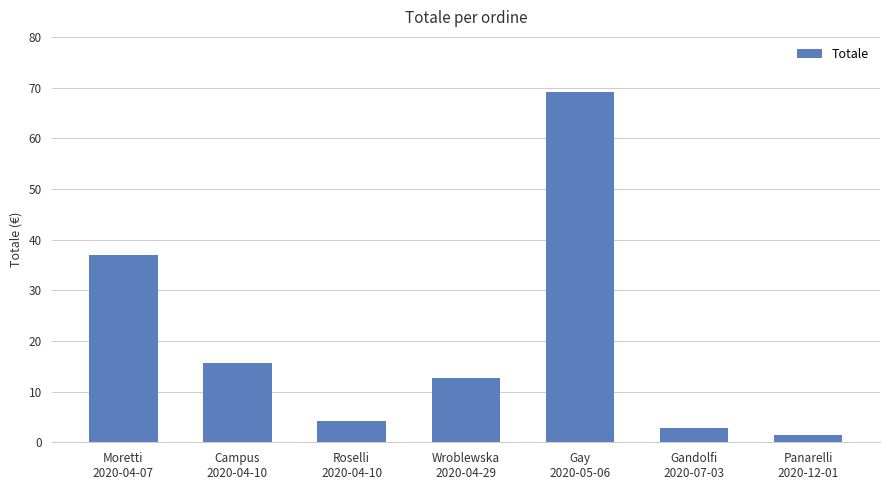

What is the label of the 5th bar from the left?

Gay
2020-05-06